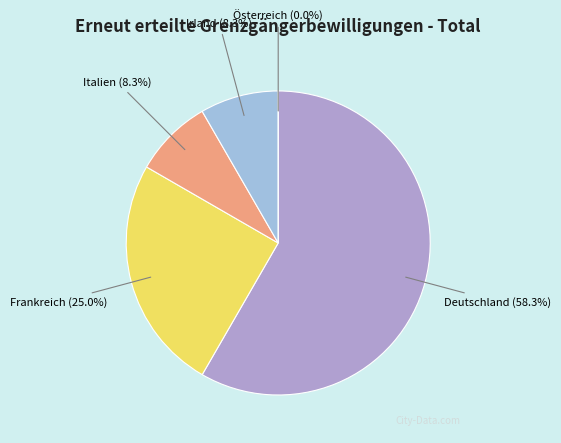

Is it true that Frankreich is 31% of the pie?

False